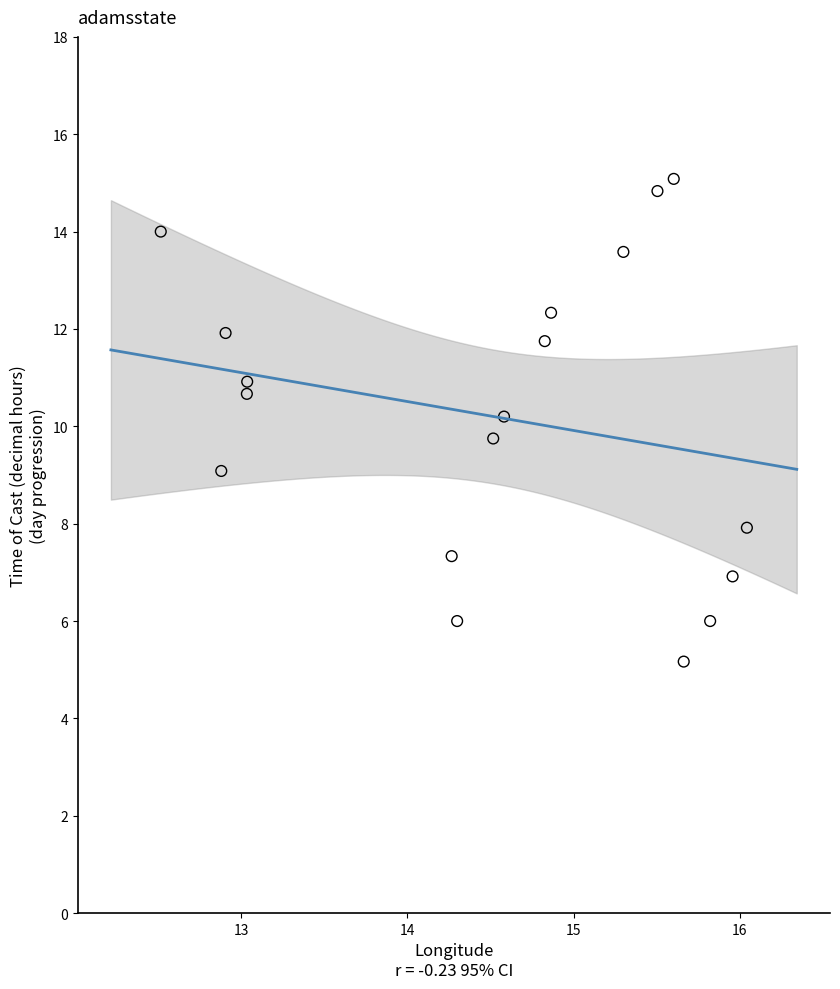

What is the range of X values (max minus min)?

3.5